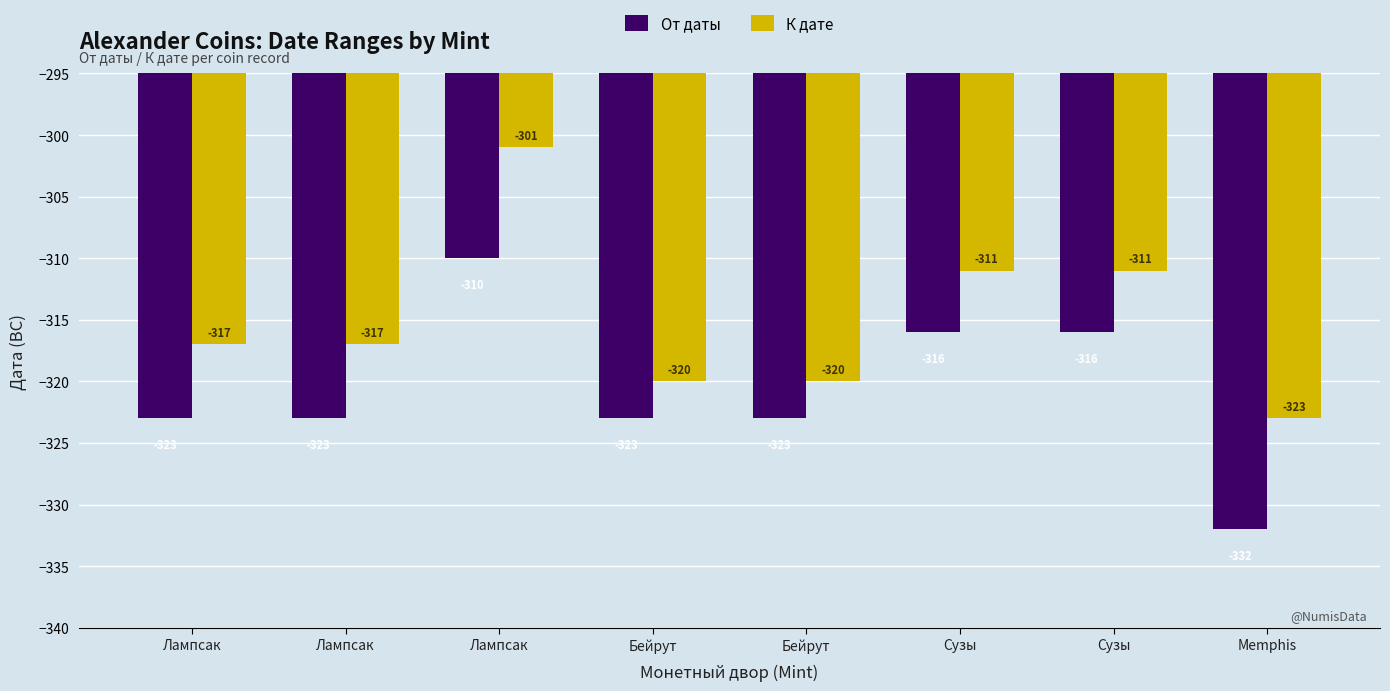

Reading left to right, what are all the values shown in this chart?

От даты: Лампсак=-323	Лампсак=-323	Лампсак=-310	Бейрут=-323	Бейрут=-323	Сузы=-316	Сузы=-316	Memphis=-332
К дате: Лампсак=-317	Лампсак=-317	Лампсак=-301	Бейрут=-320	Бейрут=-320	Сузы=-311	Сузы=-311	Memphis=-323